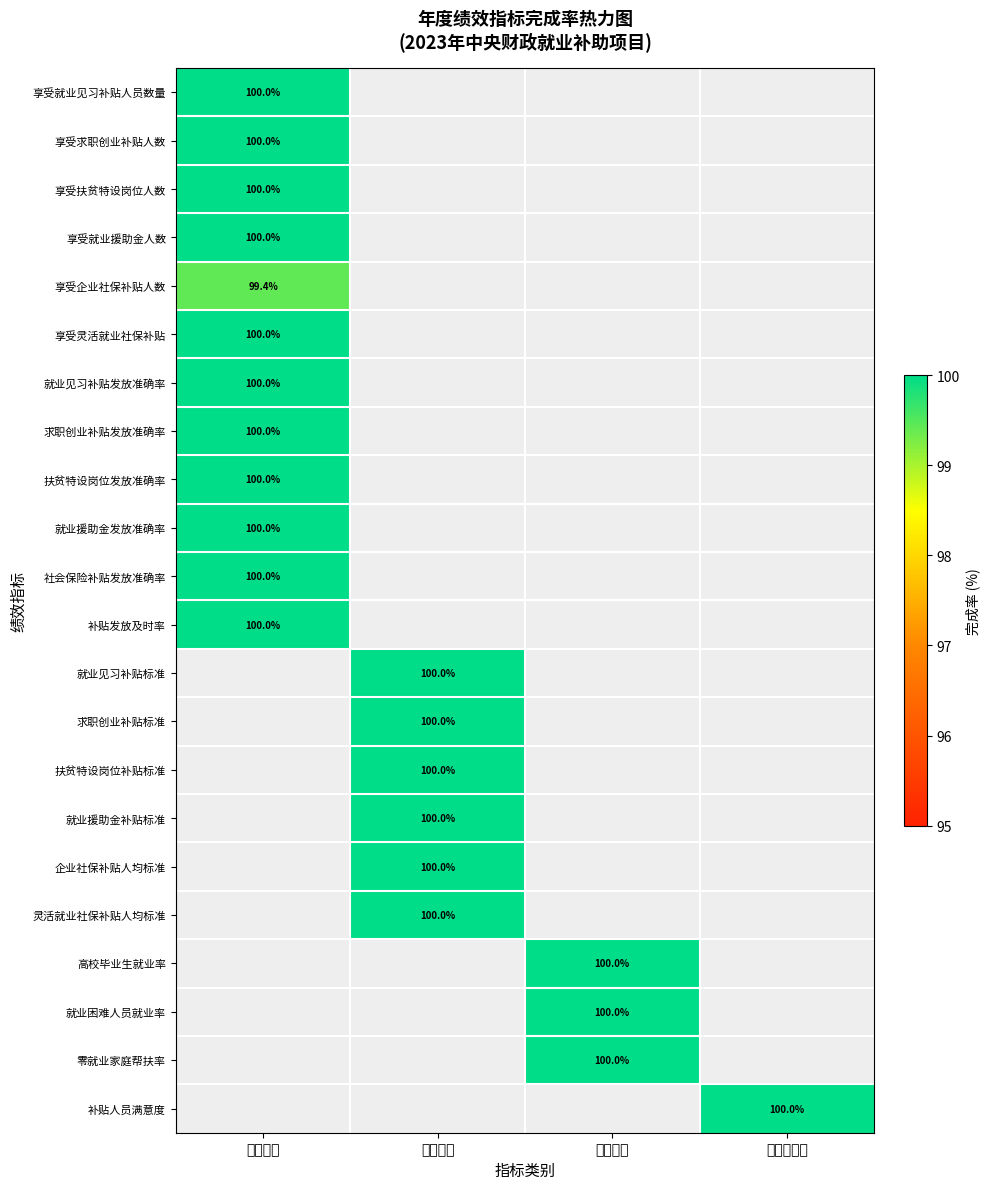

How many data points does each series have?

4